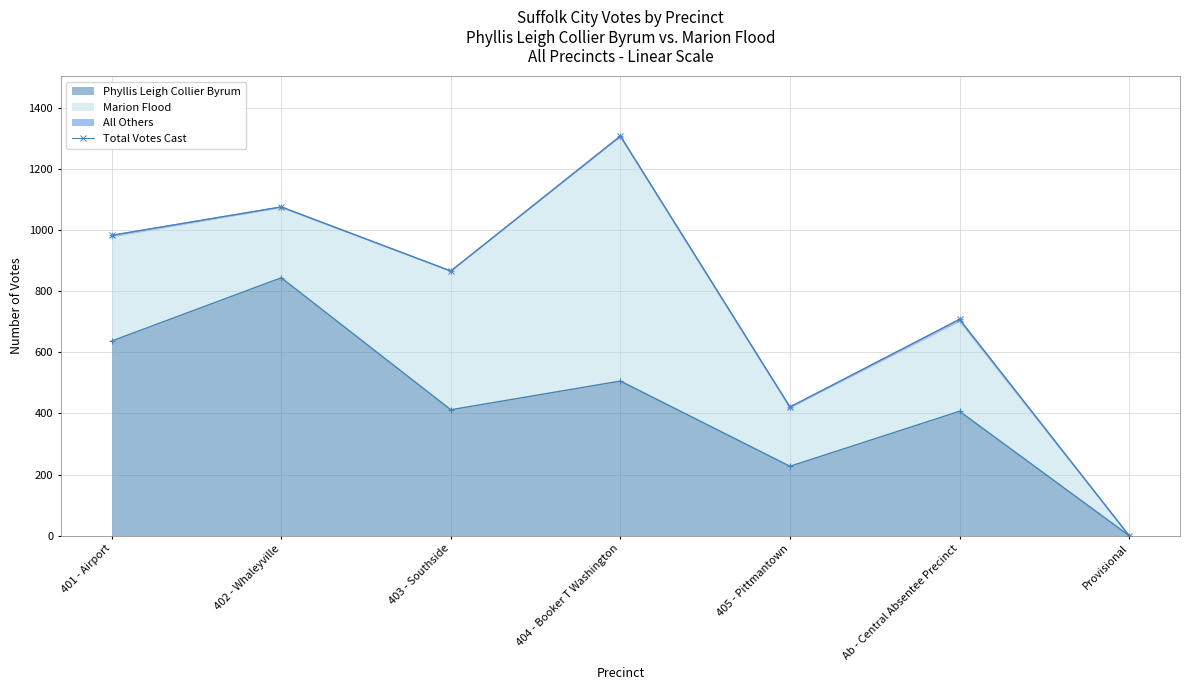

The value of Phyllis Leigh Collier Byrum at Ab - Central Absentee Precinct is 407. True or false?

True